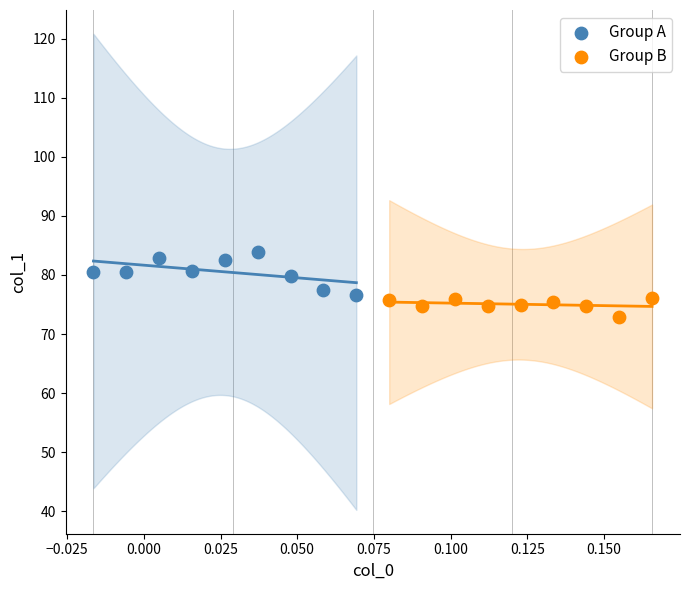

Which series contains the highest Y value?

Group A